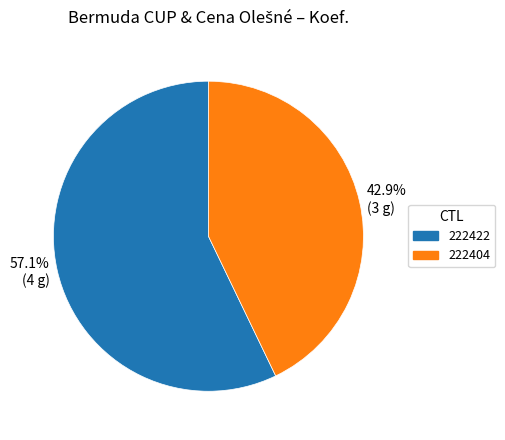

Approximately how many times larger is the value at 57.1% (4 g) compared to 42.9% (3 g)?

1.3